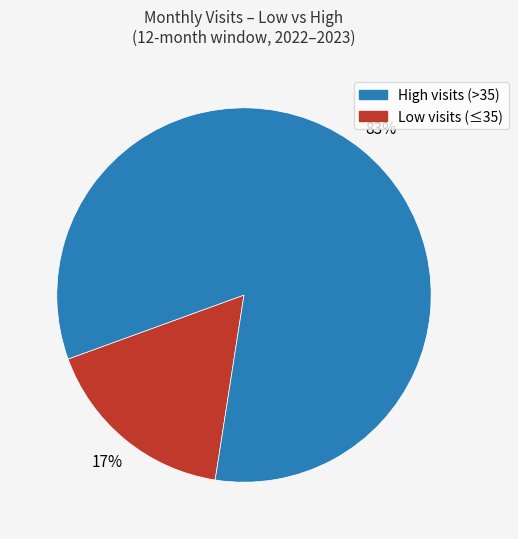

Is there any slice that represents more than half of the pie?

Yes